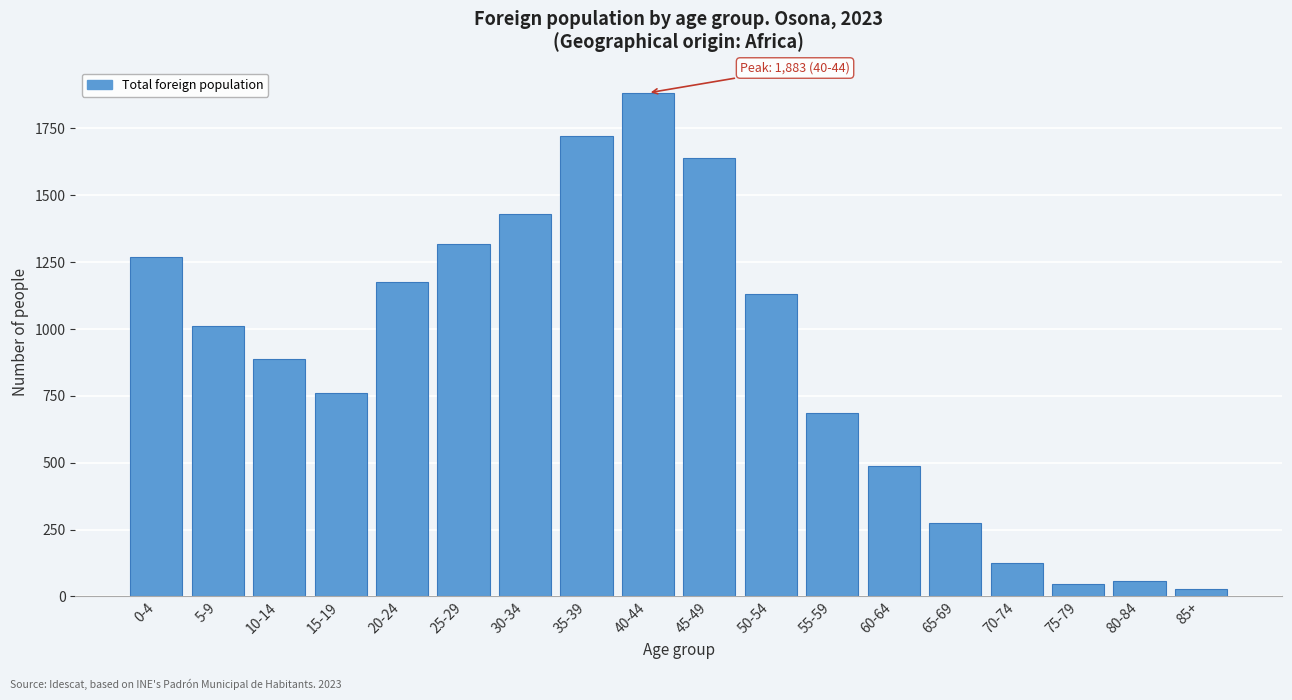

Reading left to right, list all the values displayed in this chart.

1270	1013	889	759	1174	1317	1429	1720	1883	1640	1132	684	487	274	126	45	59	26